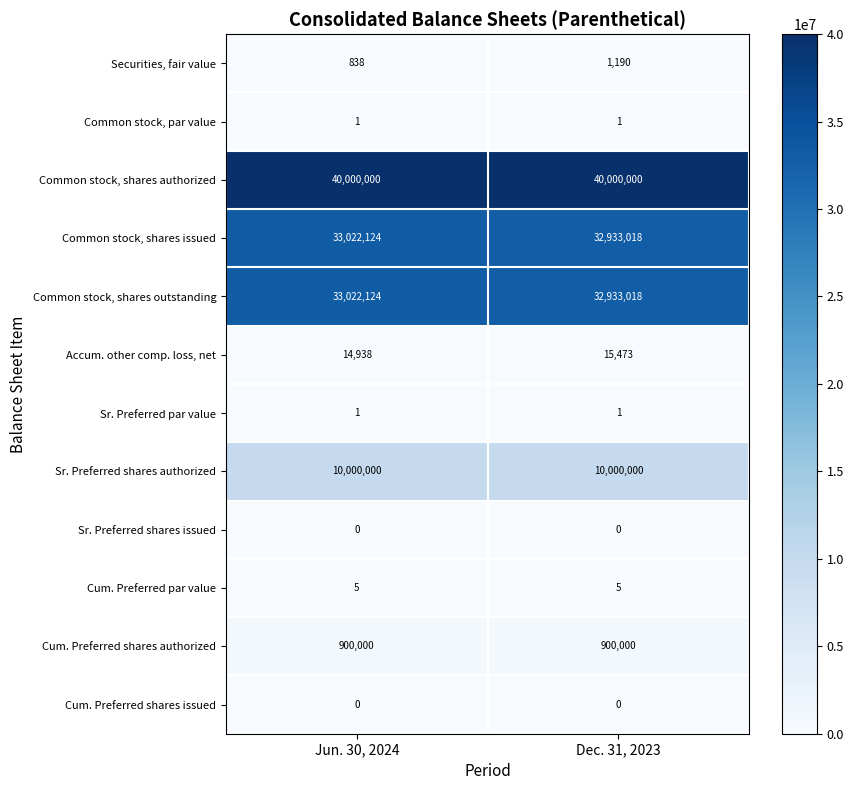

What is the sum of all Common stock, shares authorized values?

80000000